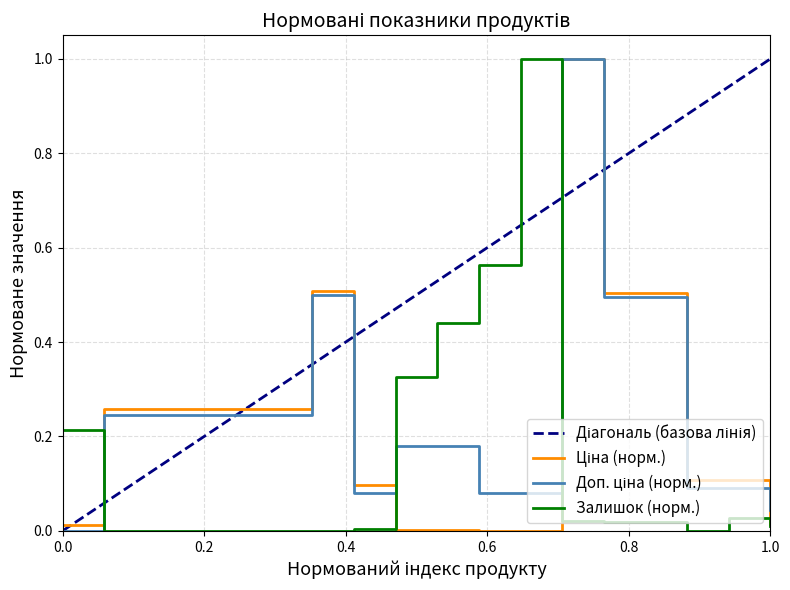

Does the chart display data point markers on the line(s)?

No